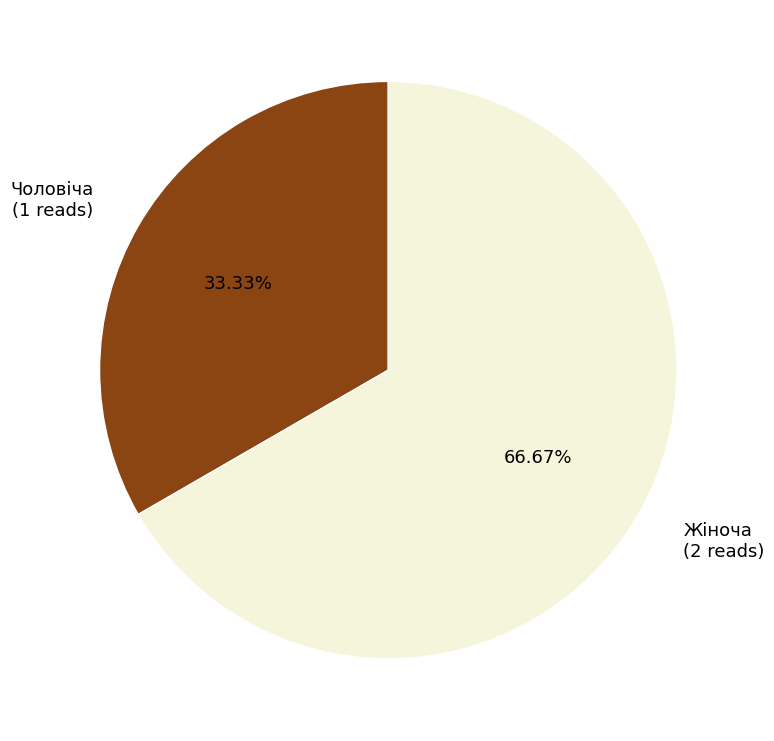

Rank the categories by value from highest to lowest.

Жіноча, Чоловіча